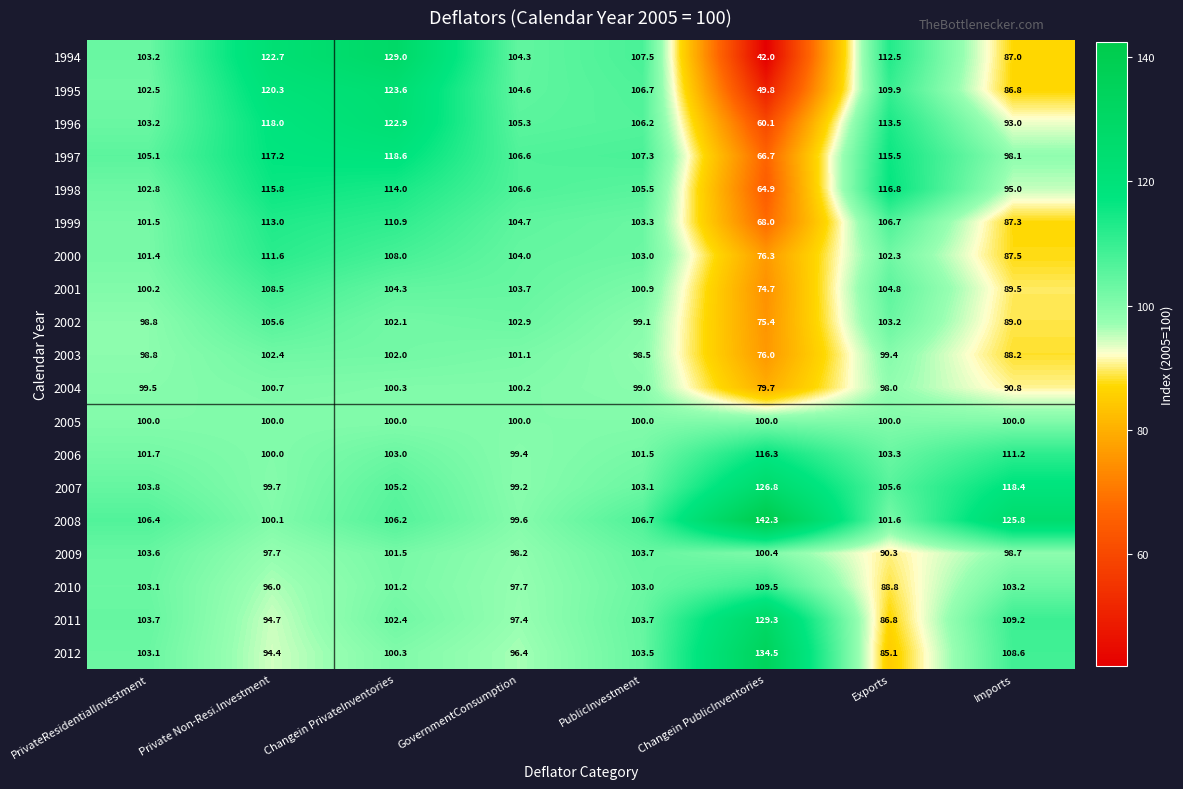

At how many categories does at least one series exceed 105?

8